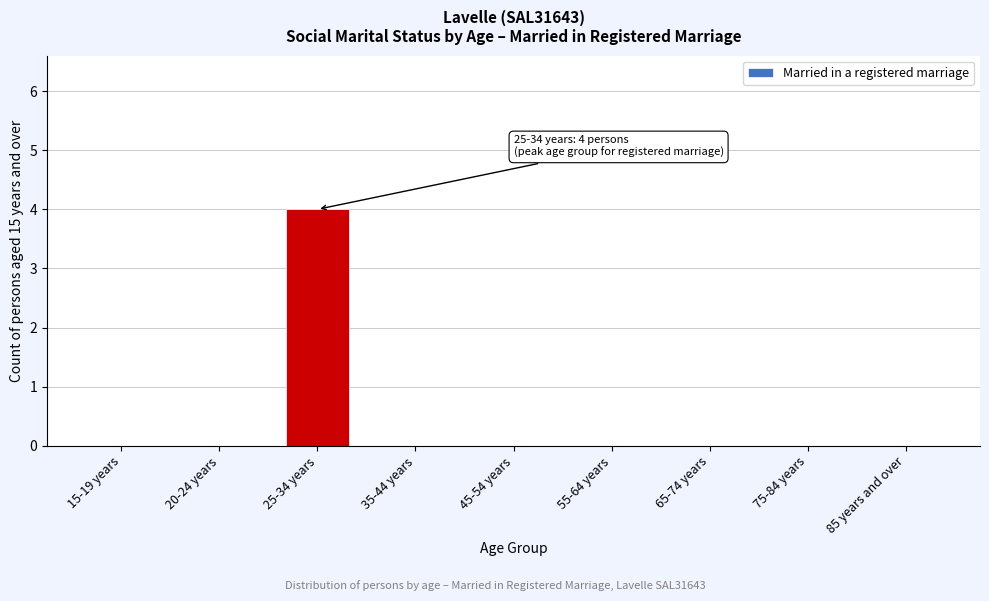

Reading left to right, extract all data points from this chart.

15-19 years=0	20-24 years=0	25-34 years=4	35-44 years=0	45-54 years=0	55-64 years=0	65-74 years=0	75-84 years=0	85 years and over=0